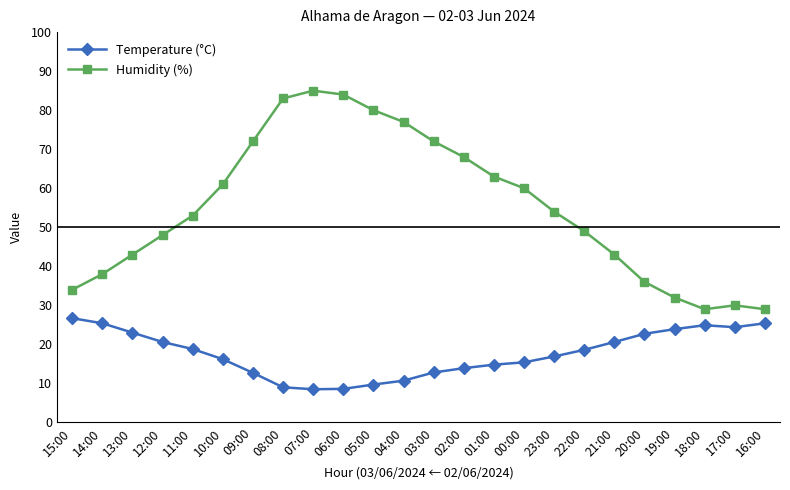

What is the difference between the maximum and minimum values in the Temperature (°C) series?

18.2